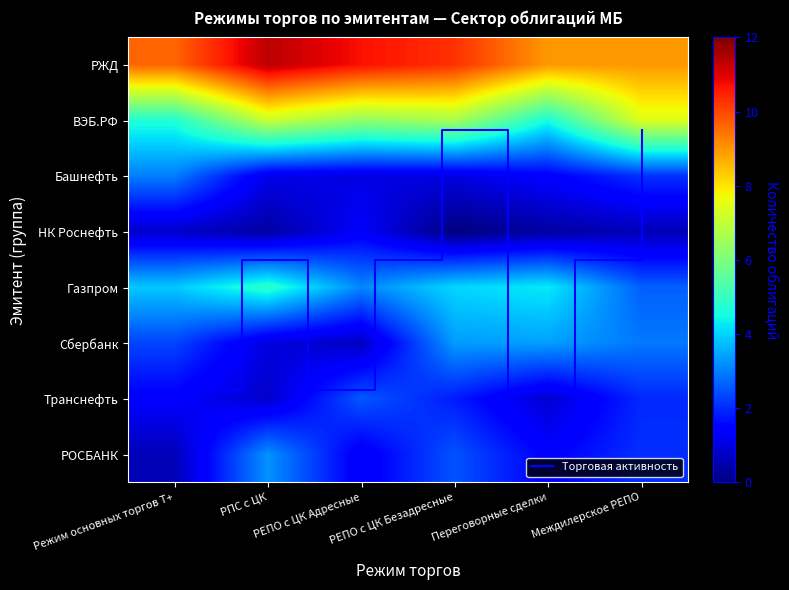

How many distinct data groups are displayed?

8